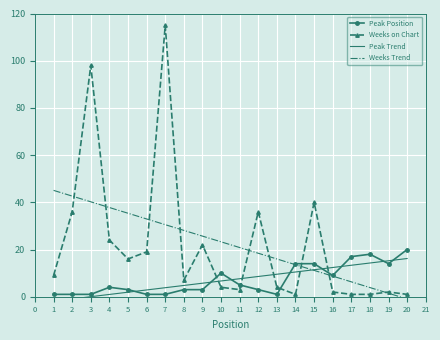

True or false: Peak Trend and Weeks on Chart intersect in this chart.

True